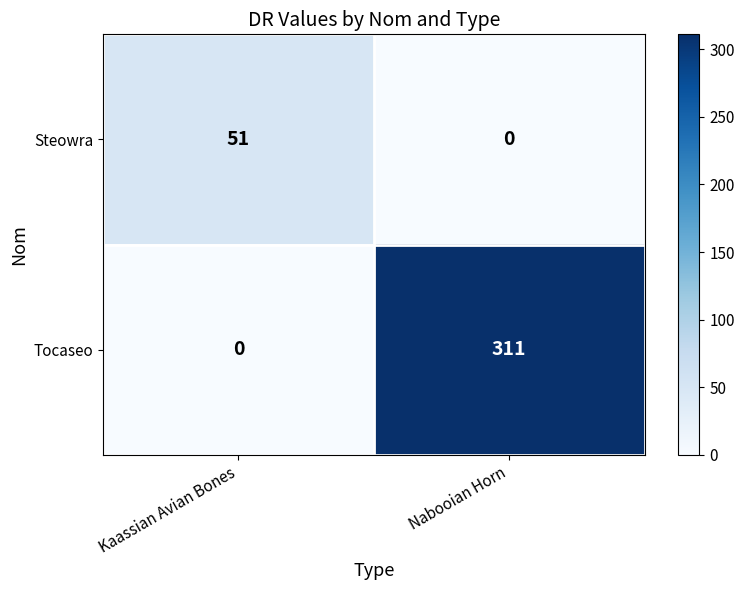

The Tocaseo series shows 311 at Nabooian Horn. True or false?

True